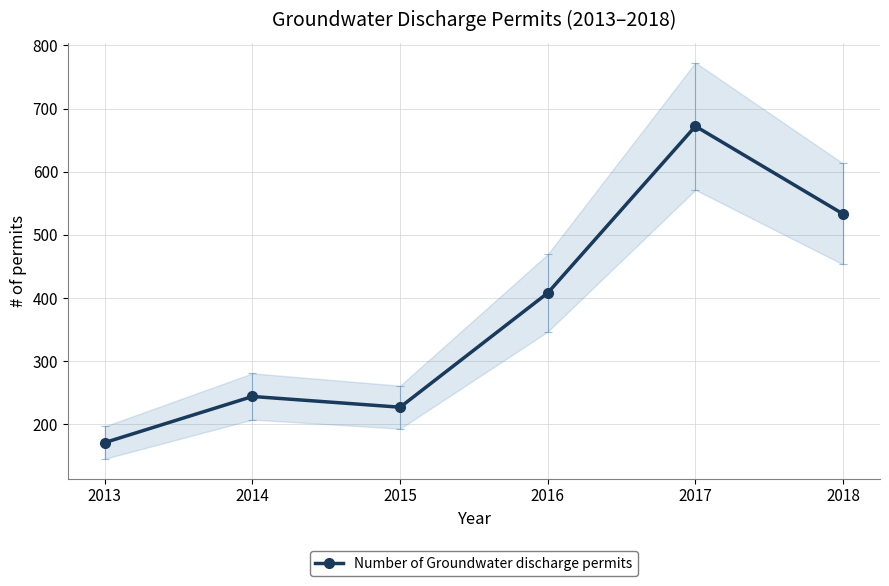

What is the difference between the maximum and minimum values?

501